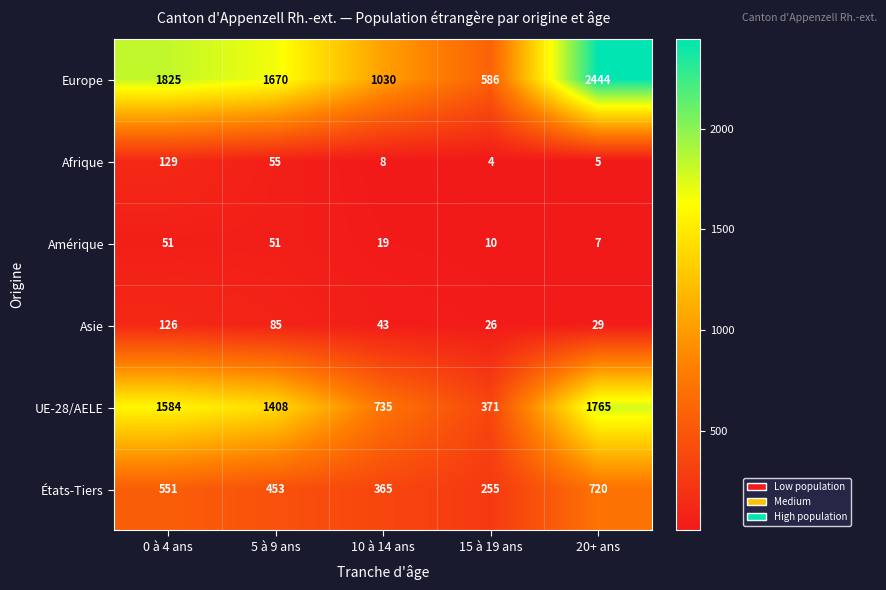

True or false: Europe has a value of 1670 at 5 à 9 ans.

True